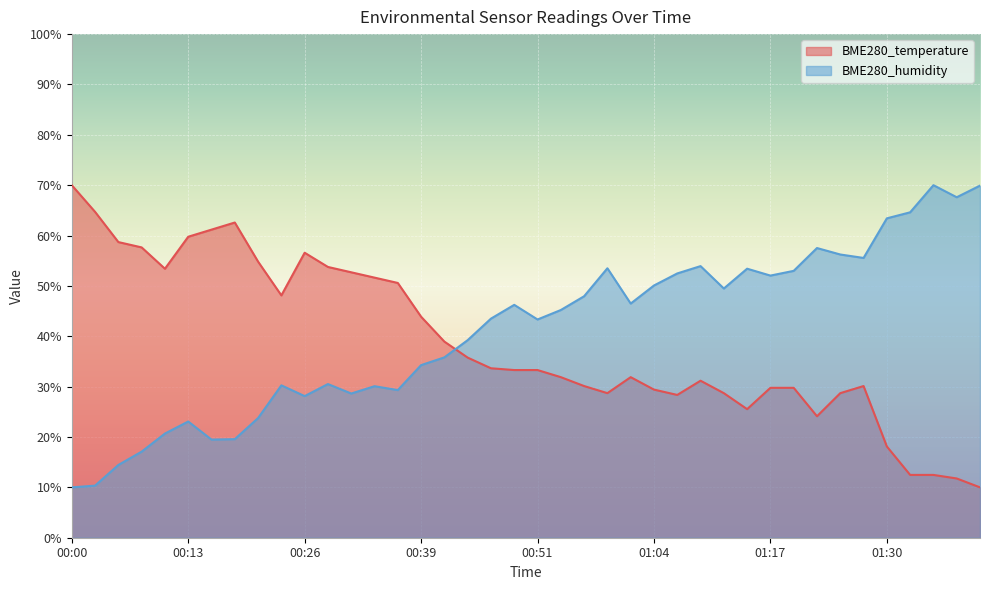

How many categories are shown in the chart?

40